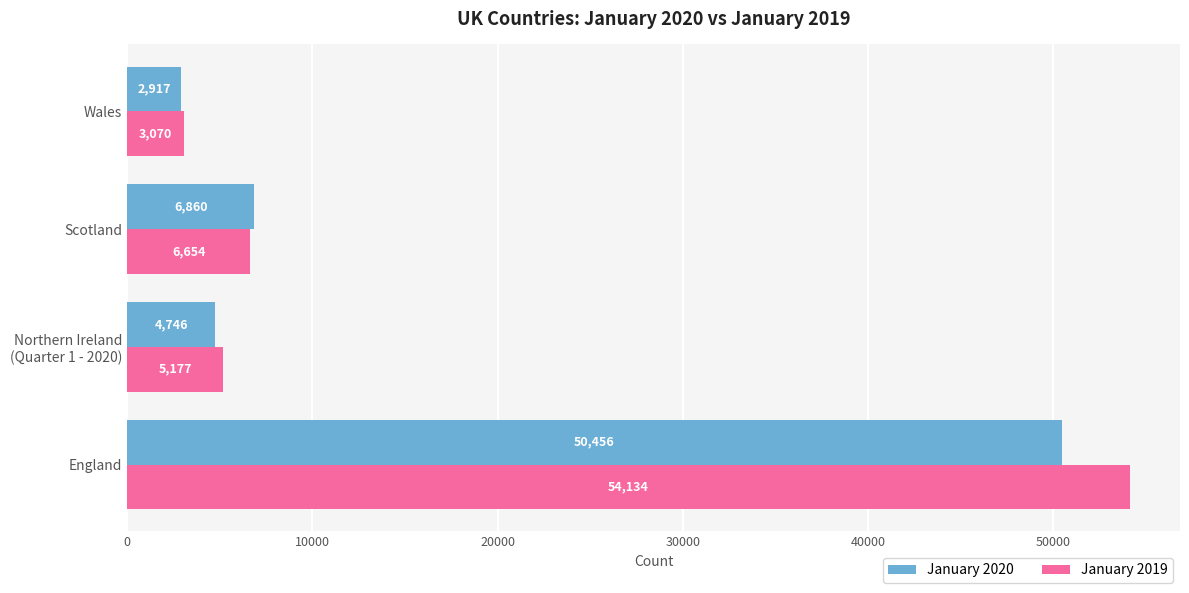

True or false: January 2019 has a value of 54134 at England.

True